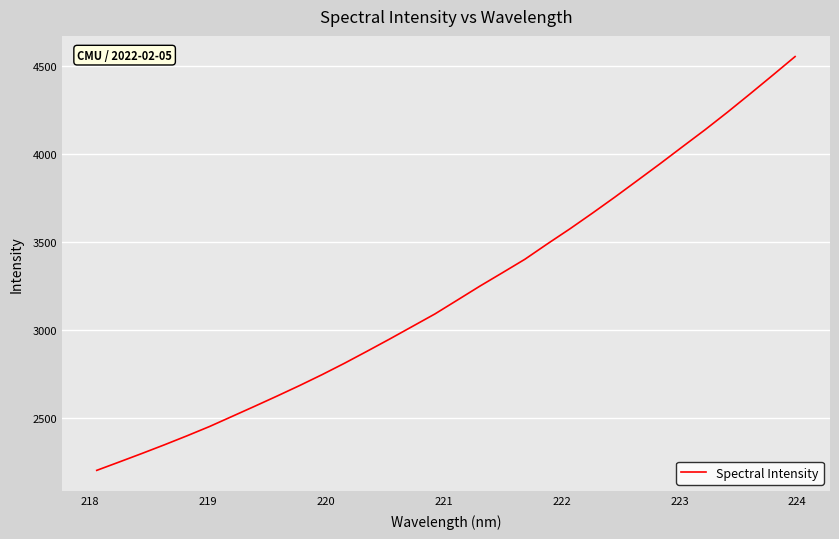

What is the difference between the maximum and minimum values?

2357.0